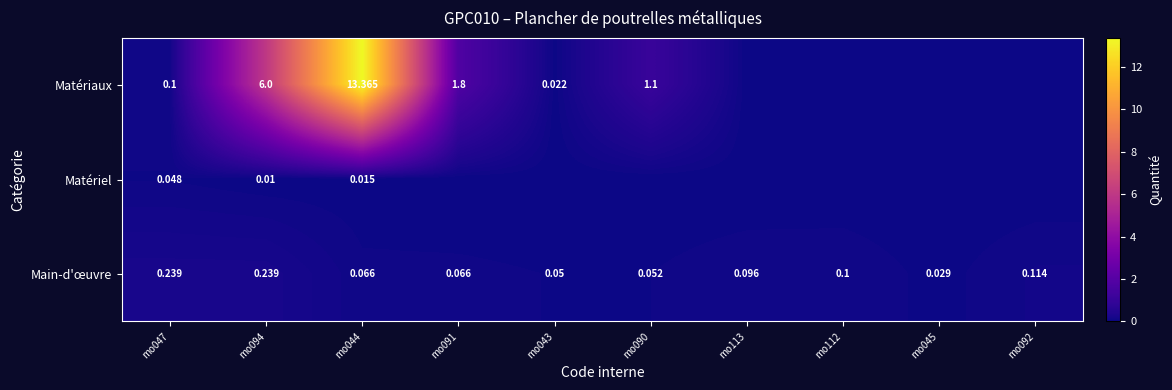

Is the value of Main-d'œuvre at mo092 greater than the value of Matériaux at mo044?

No